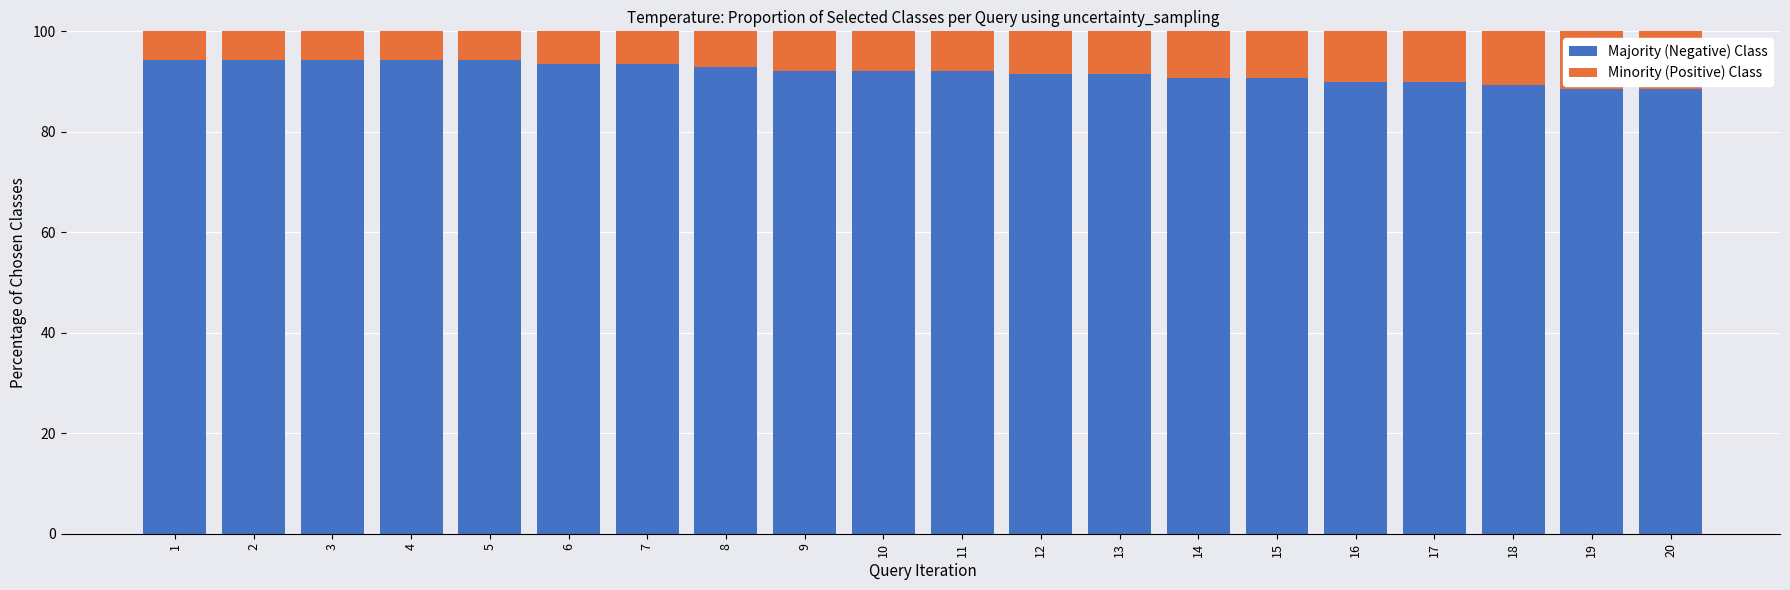

What is the total value across all series at 18?

100.0